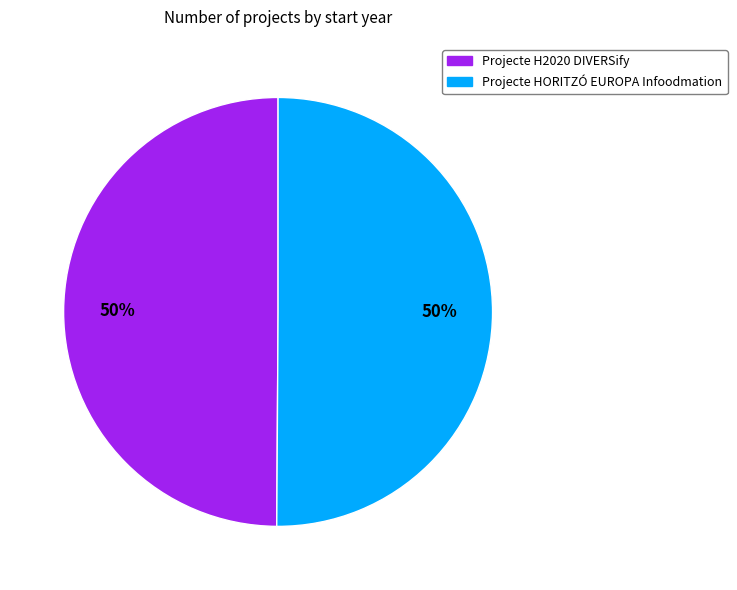

What percentage is the Projecte HORITZÓ EUROPA Infoodmation slice, to the nearest percent?

50%